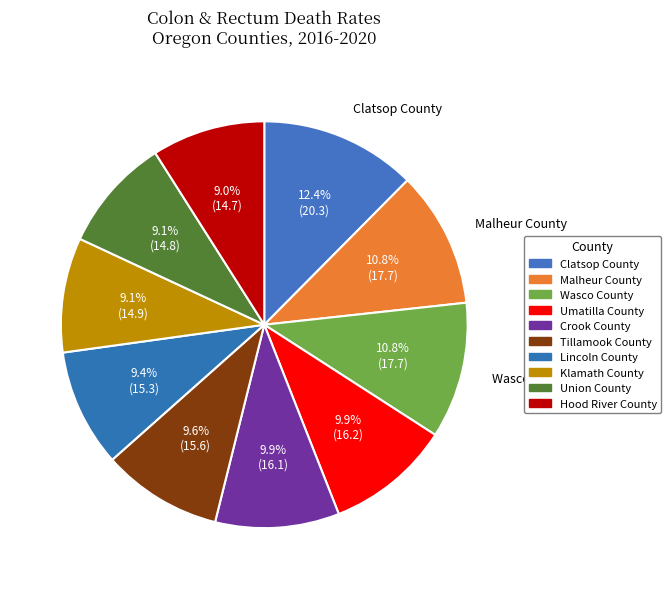

Count the number of slices in the pie.

10